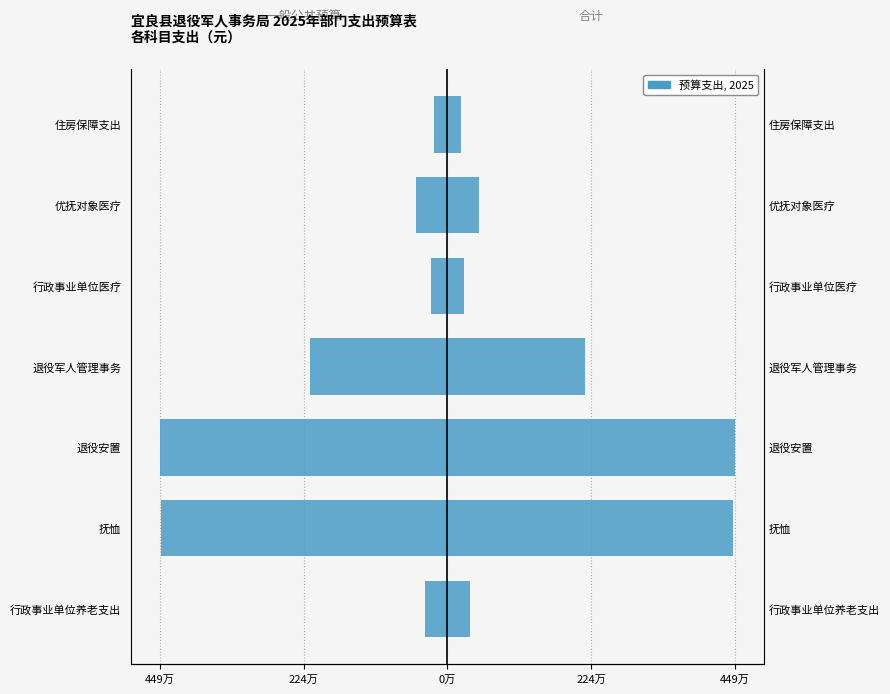

Is it true that 合计（右） equals 84032.4 at 行政事业单位养老支出?

False